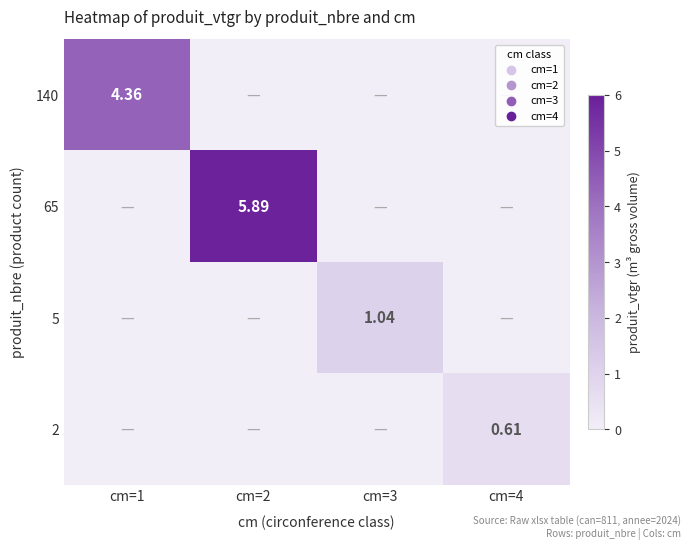

True or false: 65 has a value of 2.5 at cm=4.

False